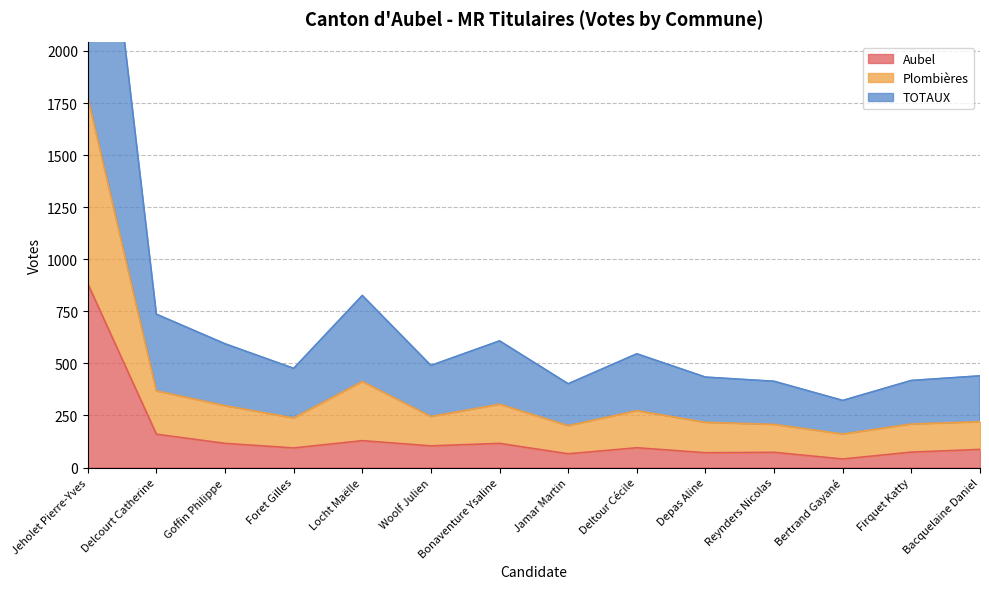

At which category does the chart reach its minimum across all series?

Bertrand Gayané